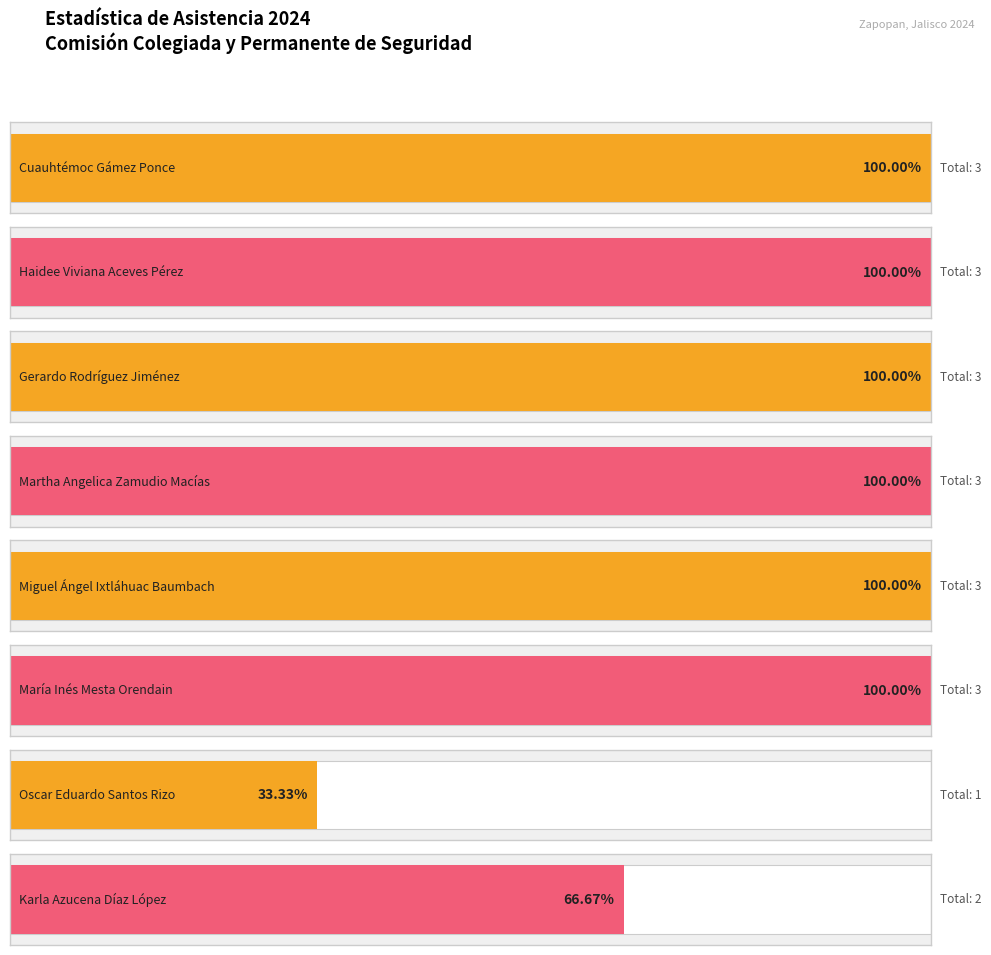

The chart shows a value of 22.7 at Haidee Viviana Aceves Pérez. True or false?

False